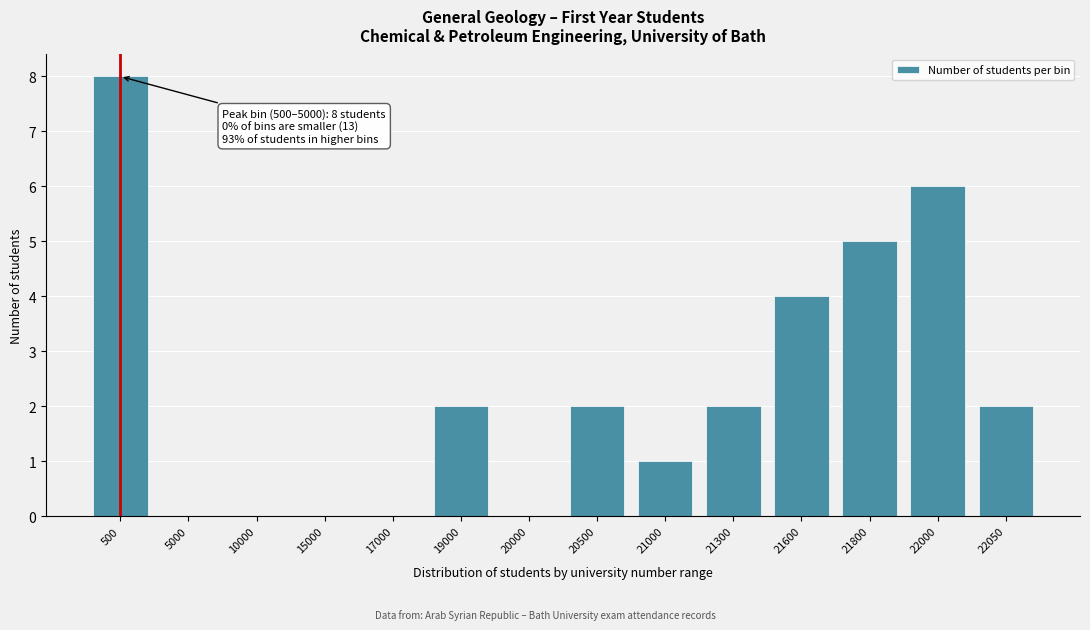

Reading right to left, transcribe all the data shown in this chart.

22050=2	22000=6	21800=5	21600=4	21300=2	21000=1	20500=2	20000=0	19000=2	17000=0	15000=0	10000=0	5000=0	500=8